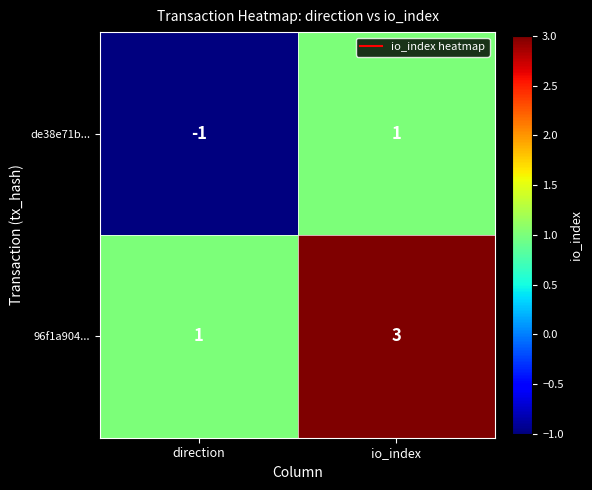

Which series has the largest total across all categories?

96f1a904...